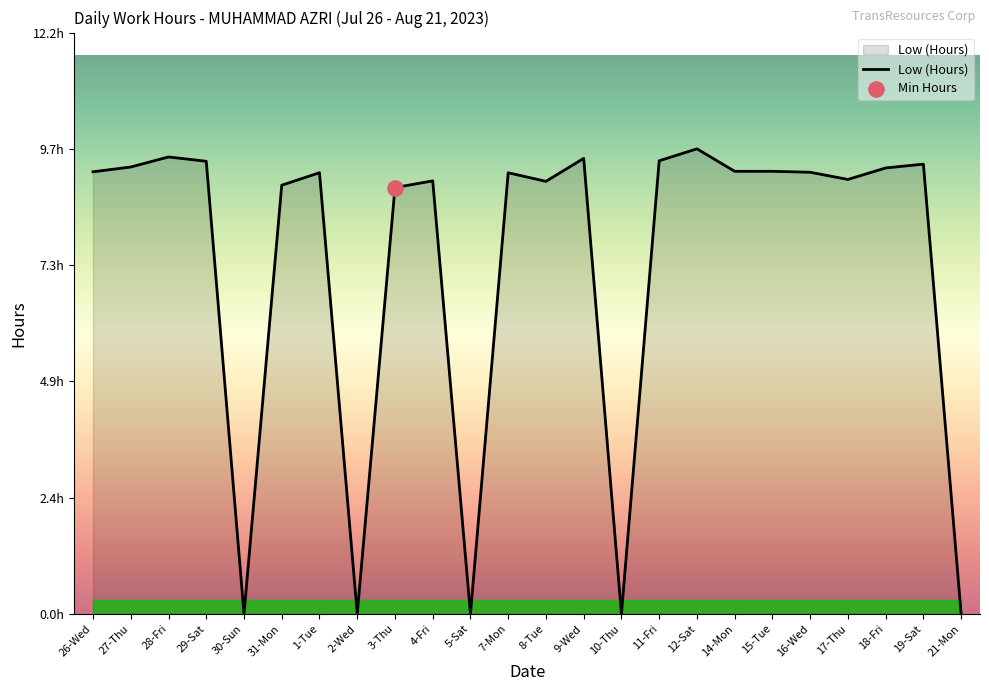

Between 8-Tue and 19-Sat, which is larger?

19-Sat